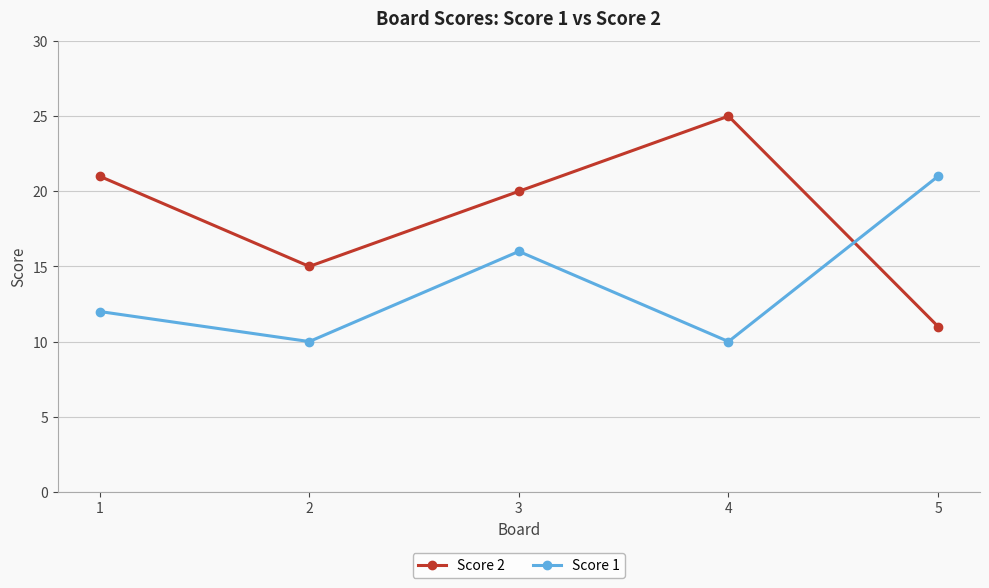

What is the approximate value of Score 1 at 4, to the nearest 5?

10